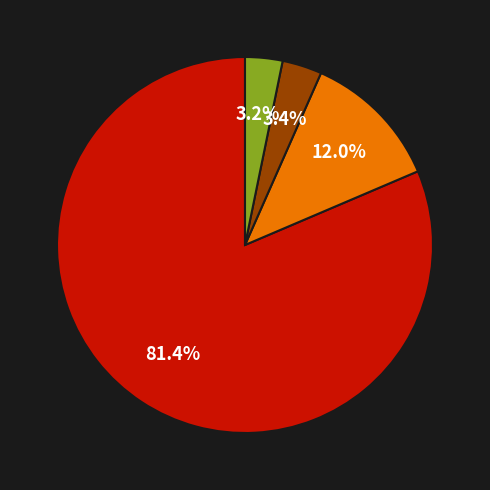

Is there any slice that represents more than half of the pie?

Yes